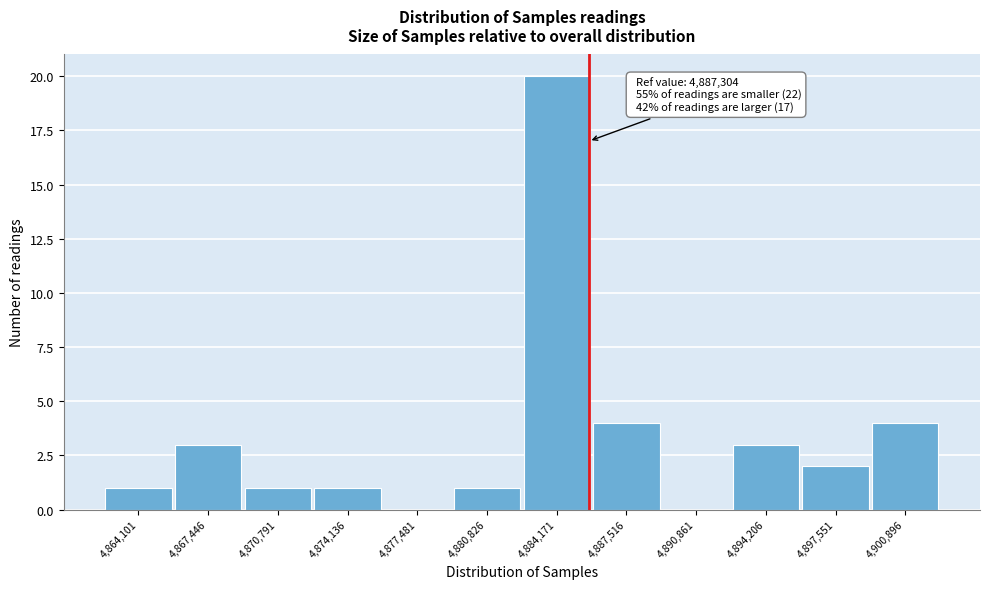

Reading left to right, what are all the values shown in this chart?

4,864,101=1	4,867,446=3	4,870,791=1	4,874,136=1	4,877,481=0	4,880,826=1	4,884,171=20	4,887,516=4	4,890,861=0	4,894,206=3	4,897,551=2	4,900,896=4